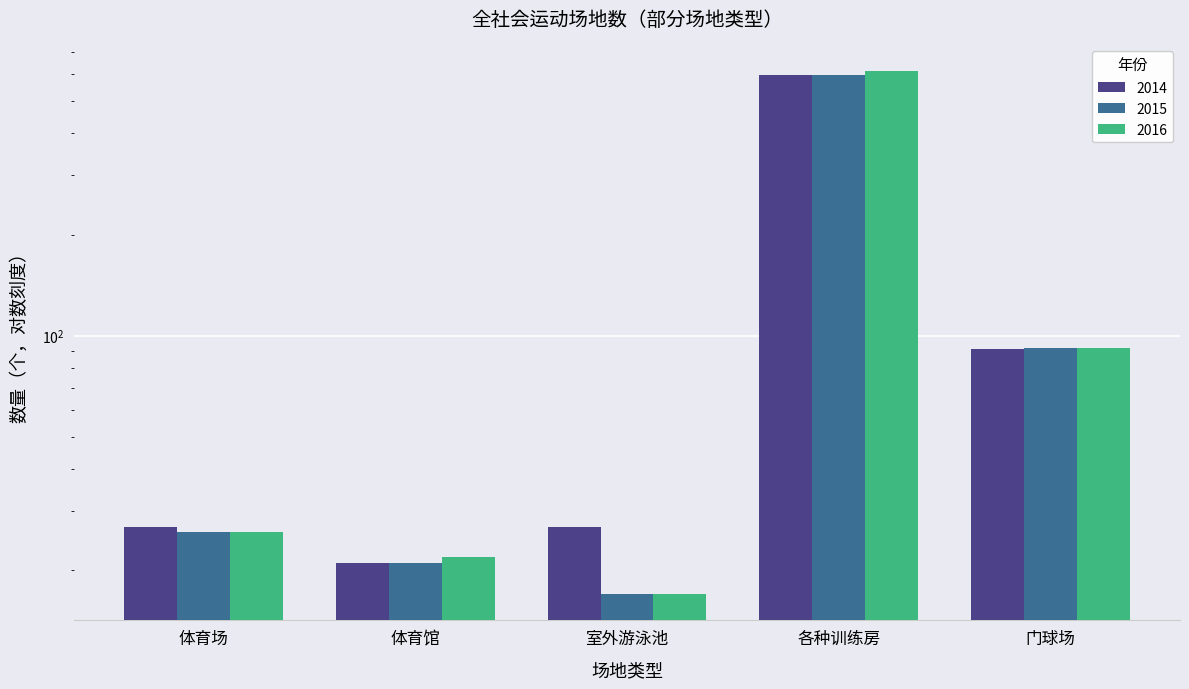

What is the lowest value of the 2014 series?

21